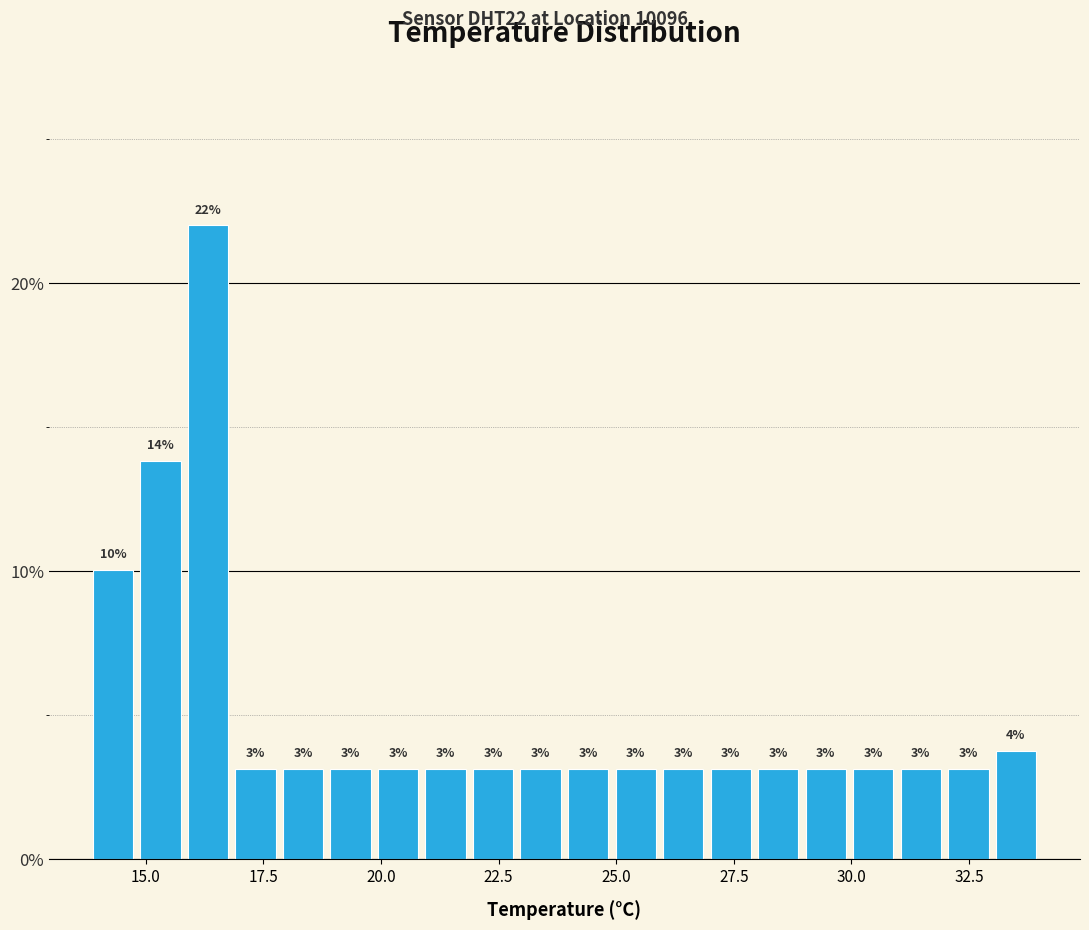

Read against the x-axis, roughly where is the centre of the tallest bar?

16.5